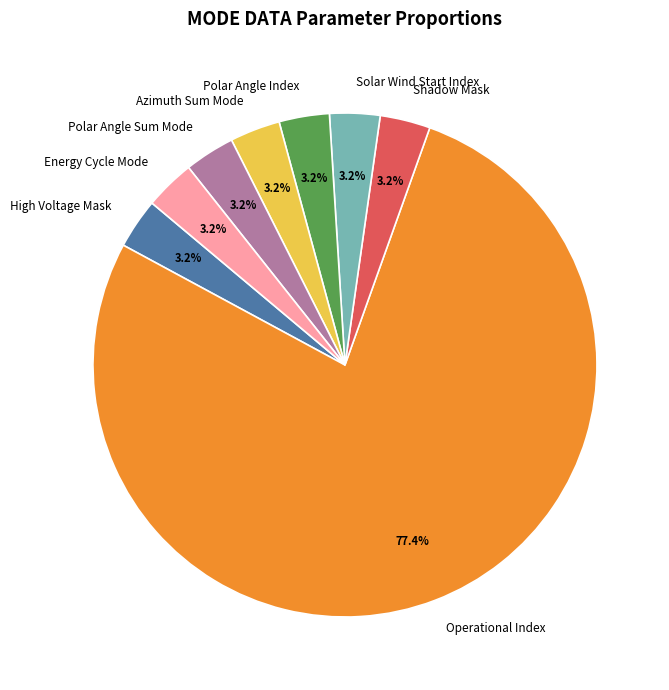

Is there a majority slice in this chart?

Yes